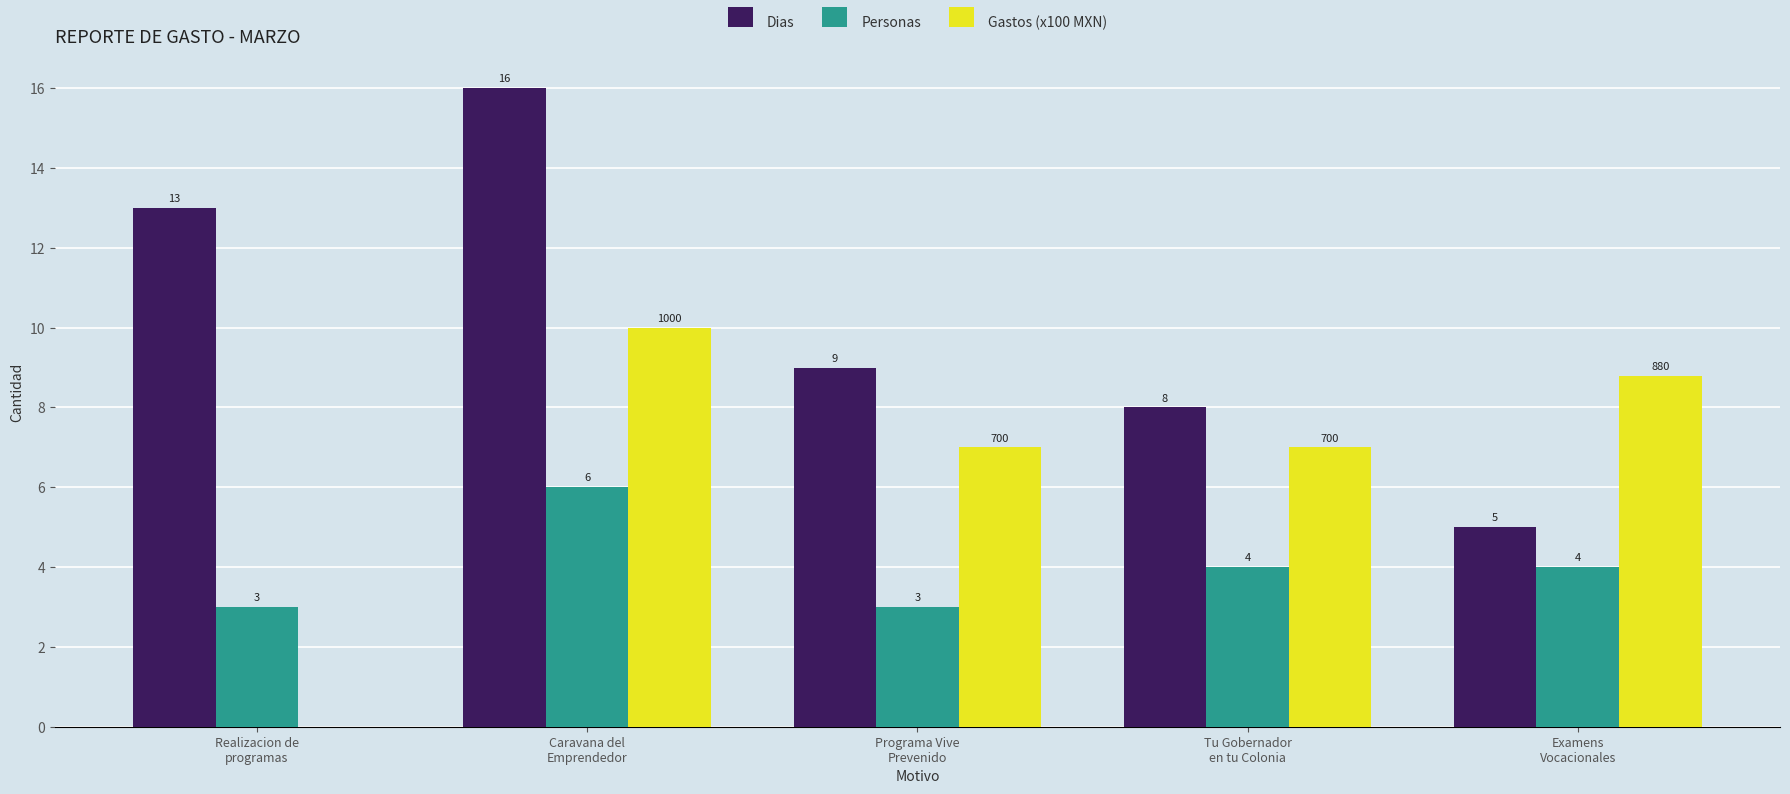

Which series has the largest total across all categories?

Dias